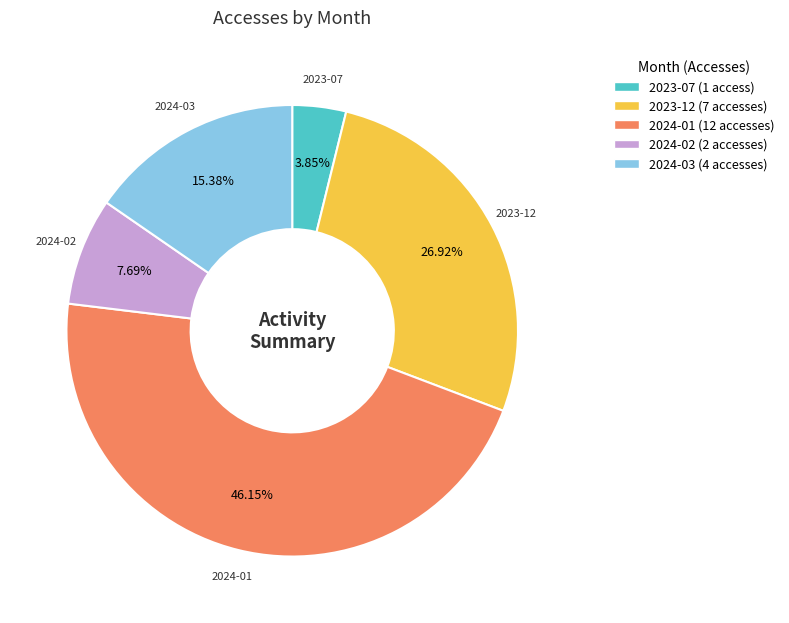

Which category has the smallest portion of the pie?

2023-07